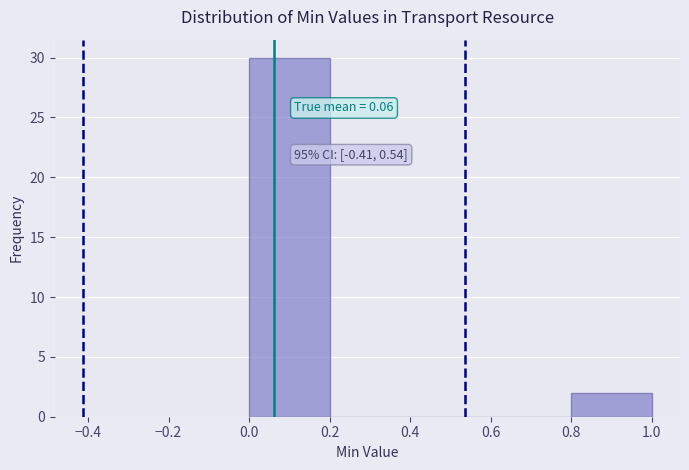

Which range on the x-axis has the tallest bar?

0.0 to 0.2